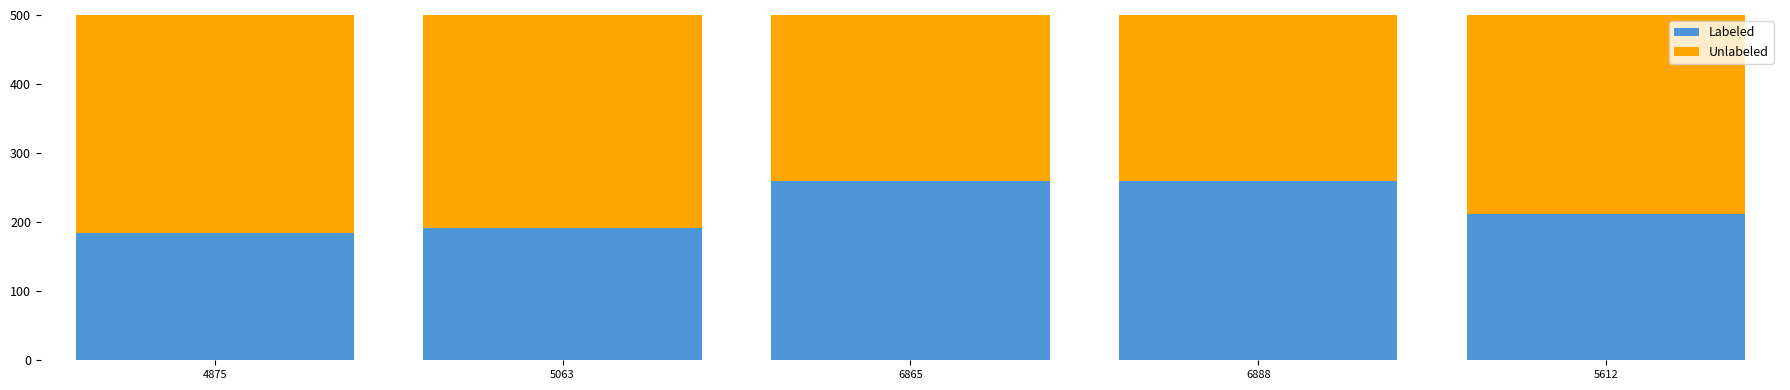

What is the sum of all Labeled values?

1106.1